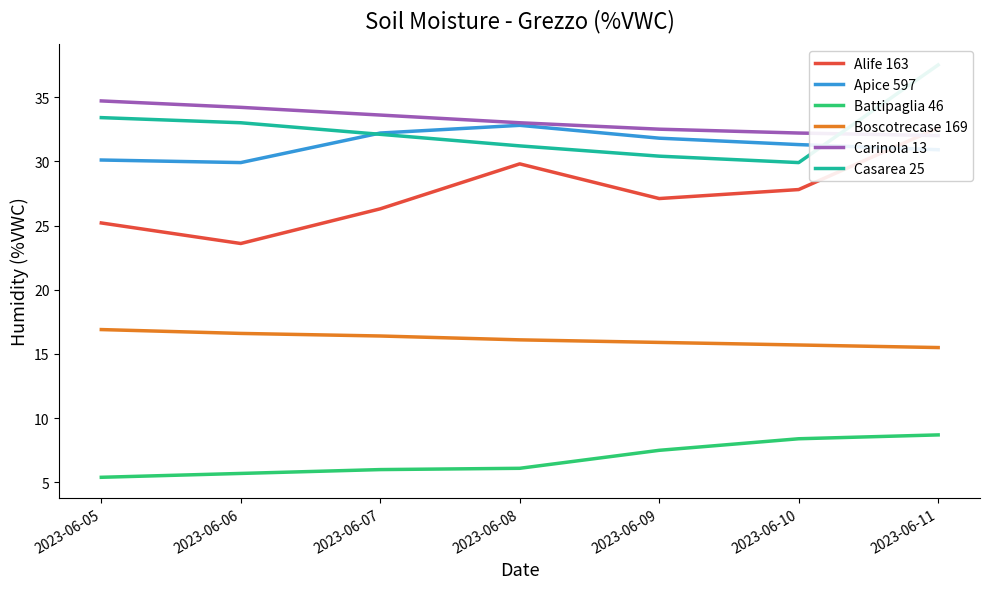

True or false: Apice 597 and Carinola 13 cross at least once.

False